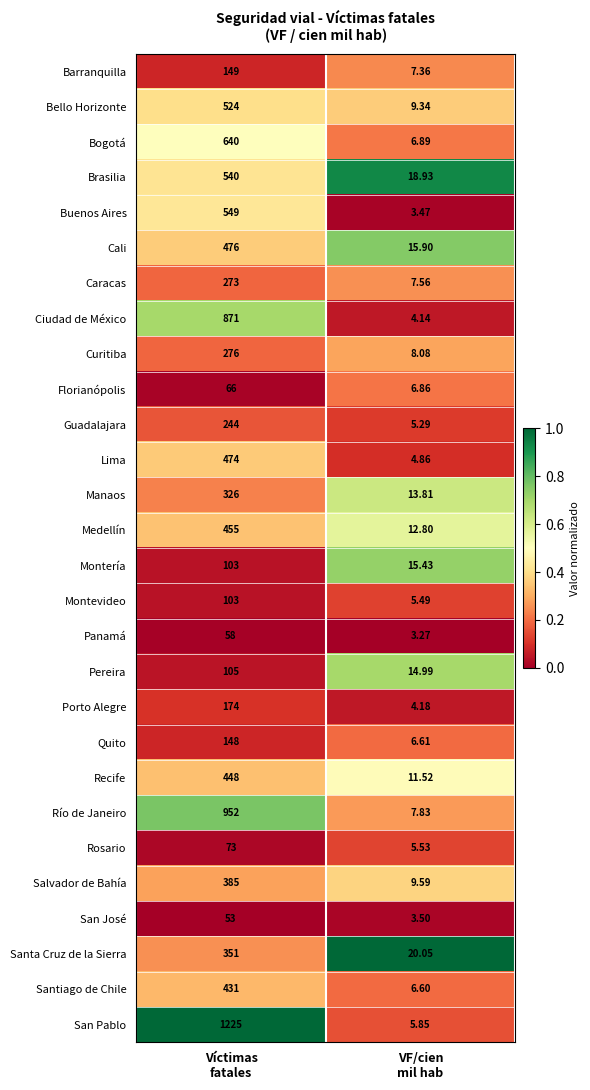

Which series has the widest spread of values?

San Pablo